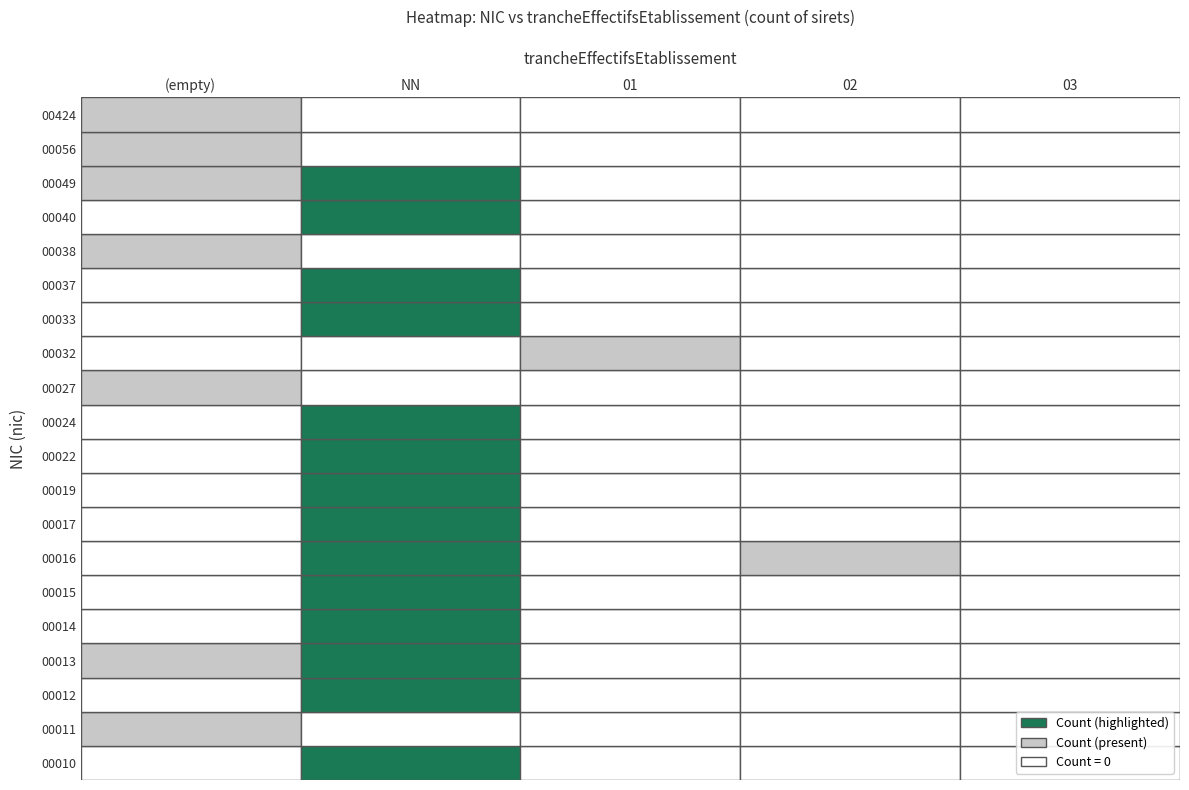

Which series changed the most between  and 01?

00011